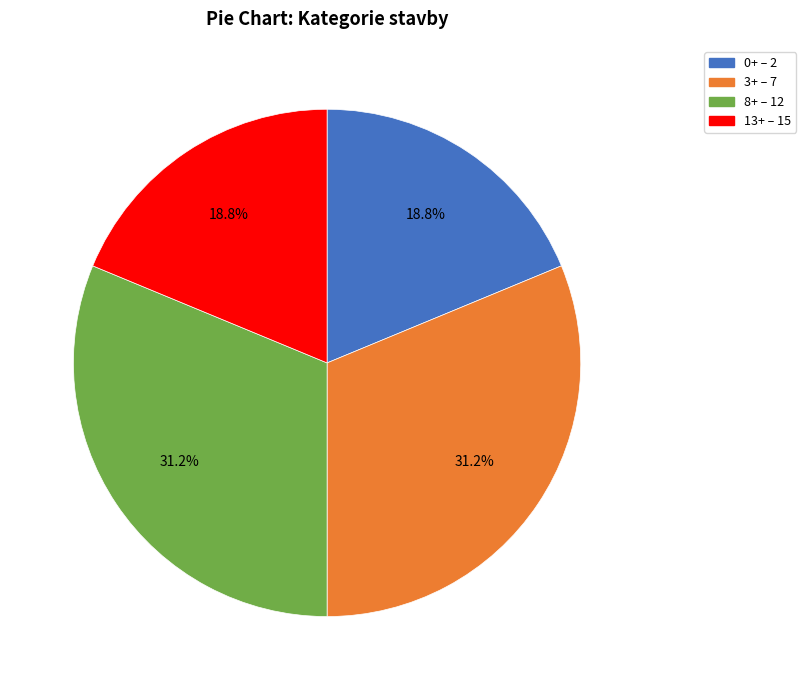

Is there a majority slice in this chart?

No